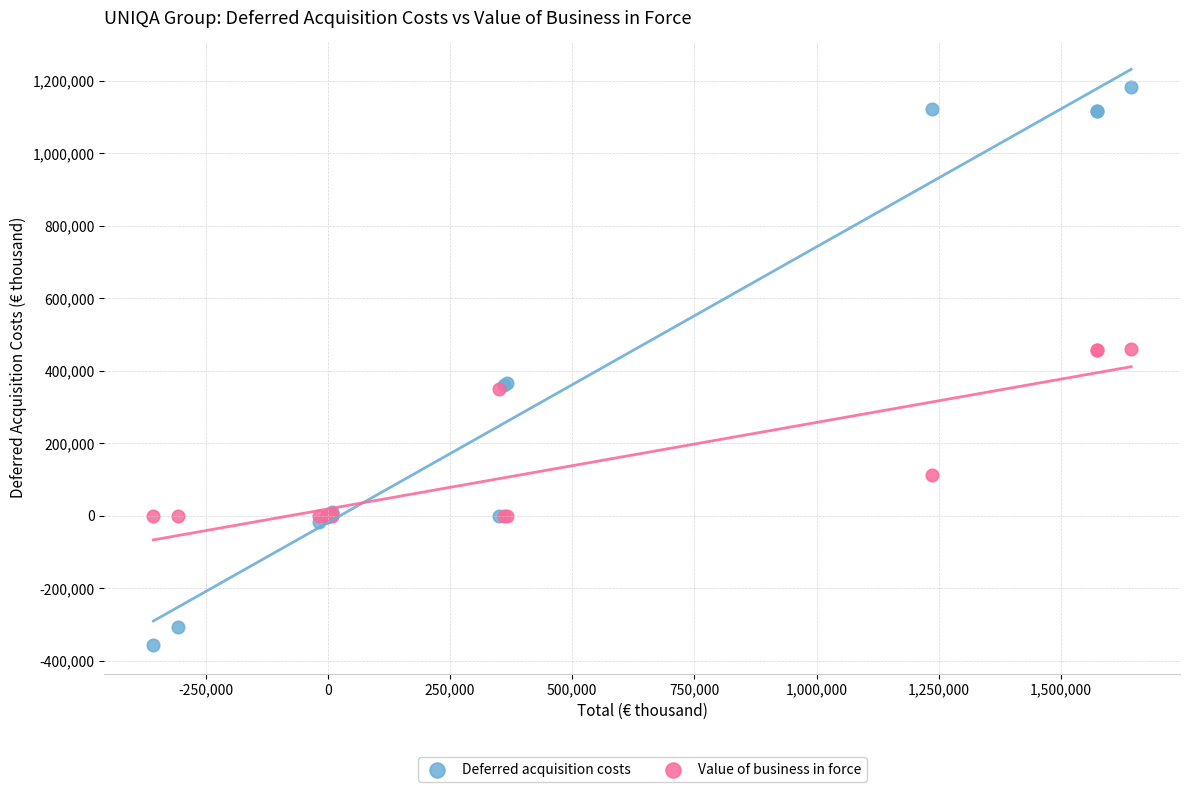

Which series reaches the minimum Y coordinate?

Deferred acquisition costs